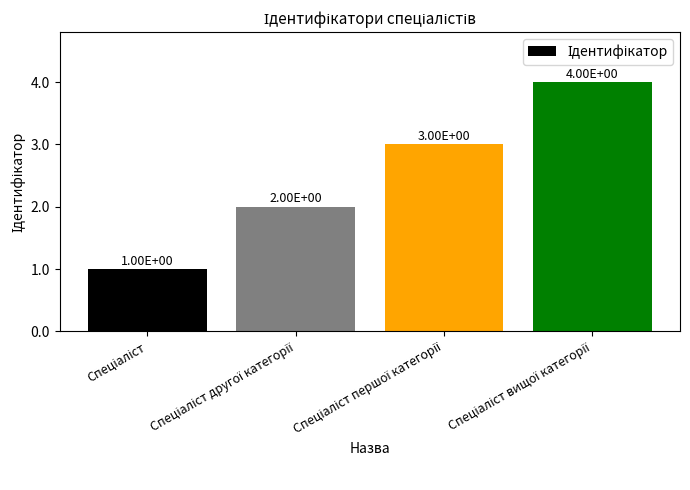

What is the smallest value displayed?

1